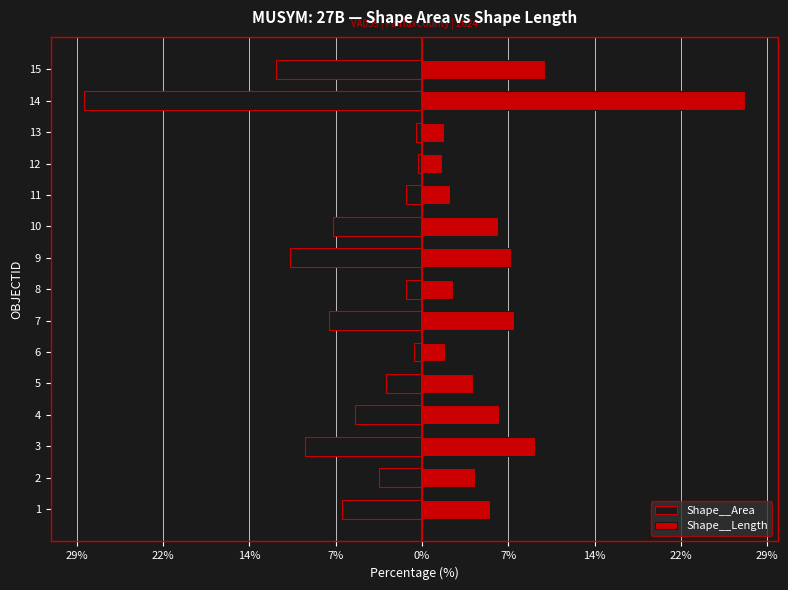

What is the spread (max minus min) of values at 4?

12.2